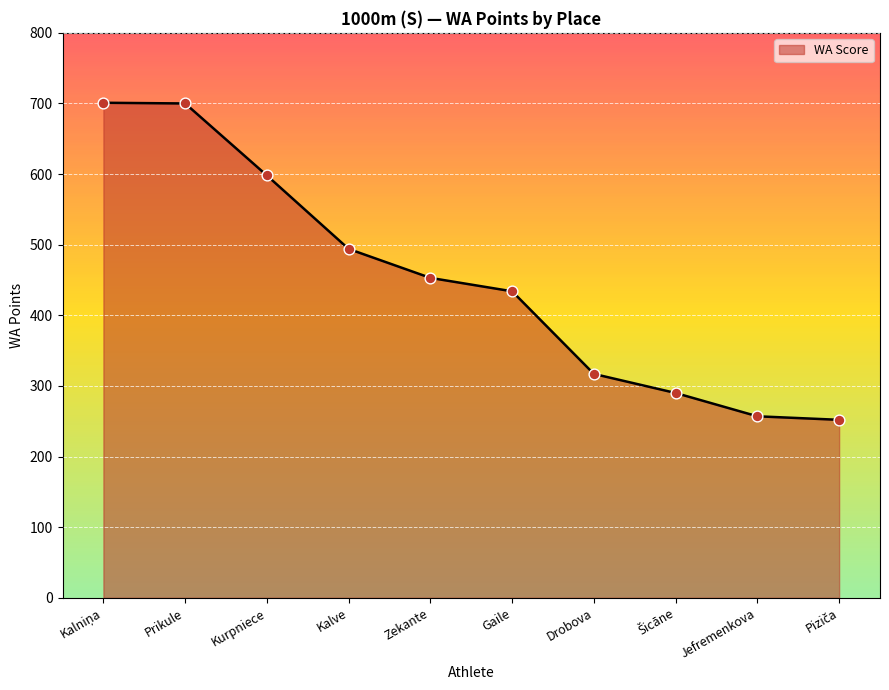

What is the change in value from Kurpniece to Kalve?

-104